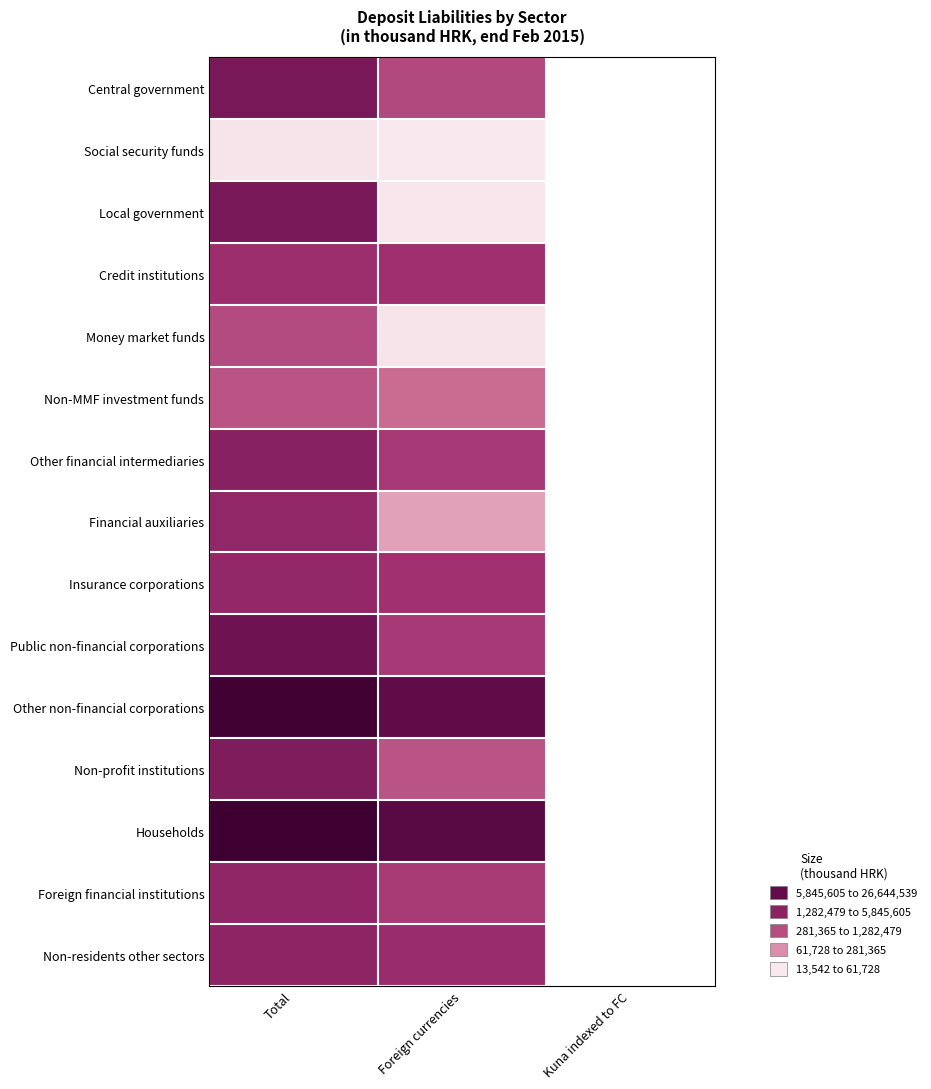

Is the value of Foreign financial institutions at Total greater than the value of Other financial intermediaries at Total?

No